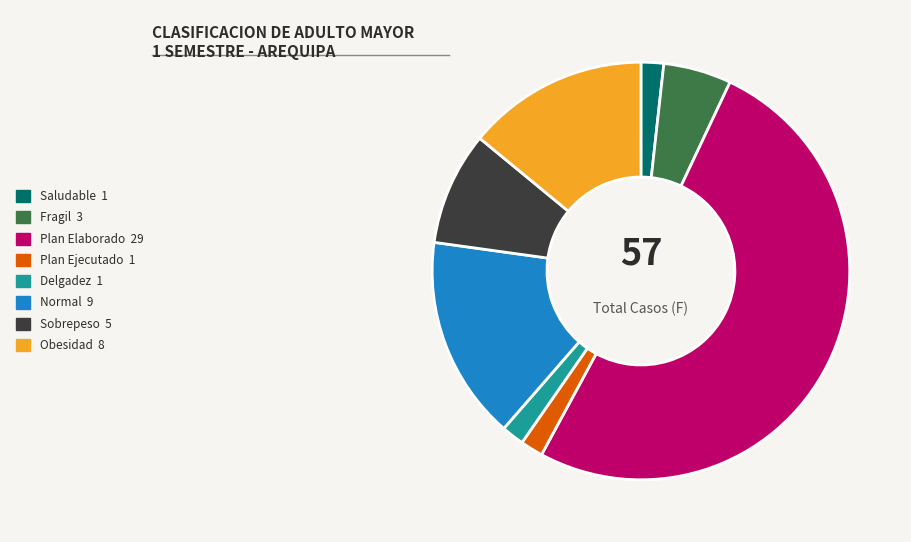

Is there any slice that represents more than half of the pie?

Yes